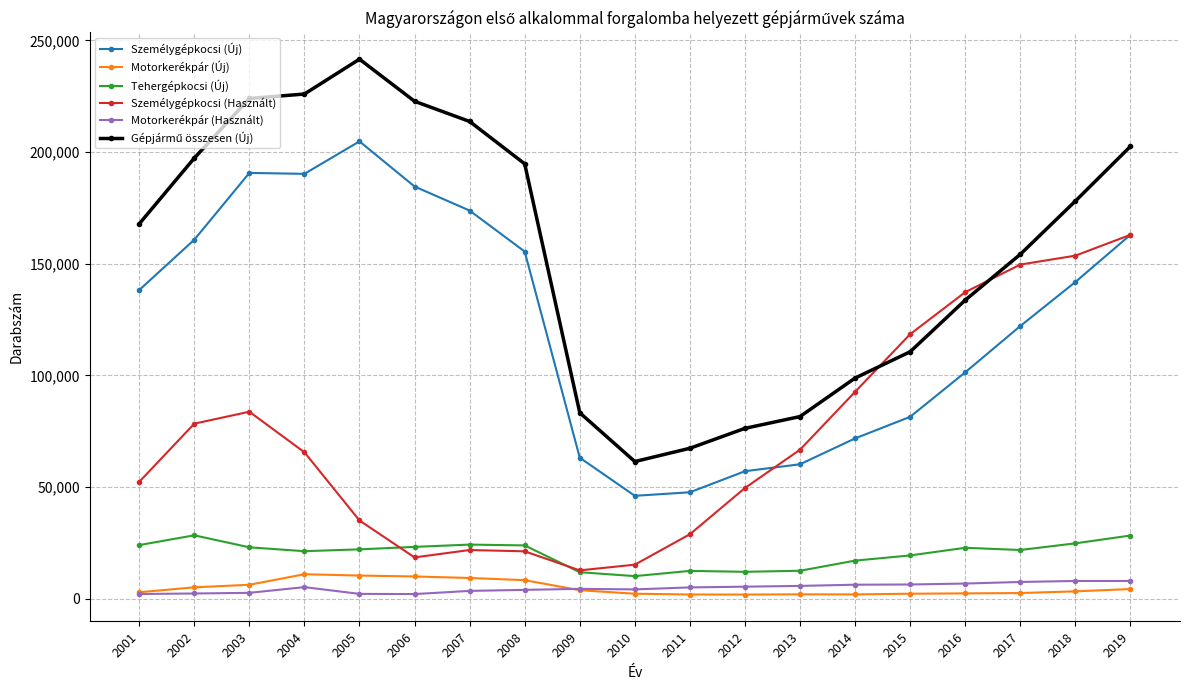

Where do Személygépkocsi (Új) and Személygépkocsi (Használt) first cross each other?

2012 and 2013